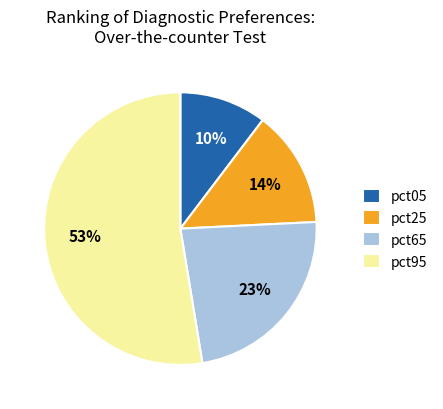

Do pct05 and pct65 together represent more than half of the pie?

No